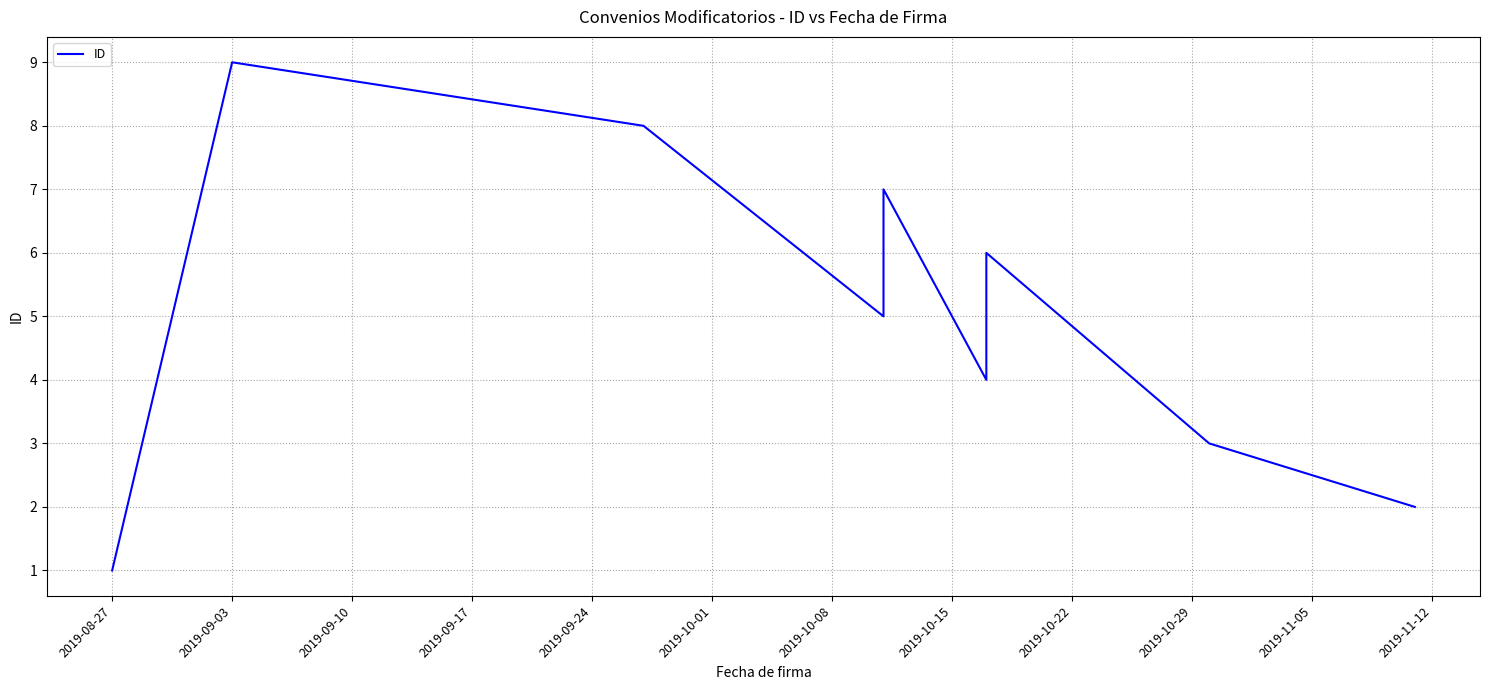

What is the minimum value shown in the chart?

1